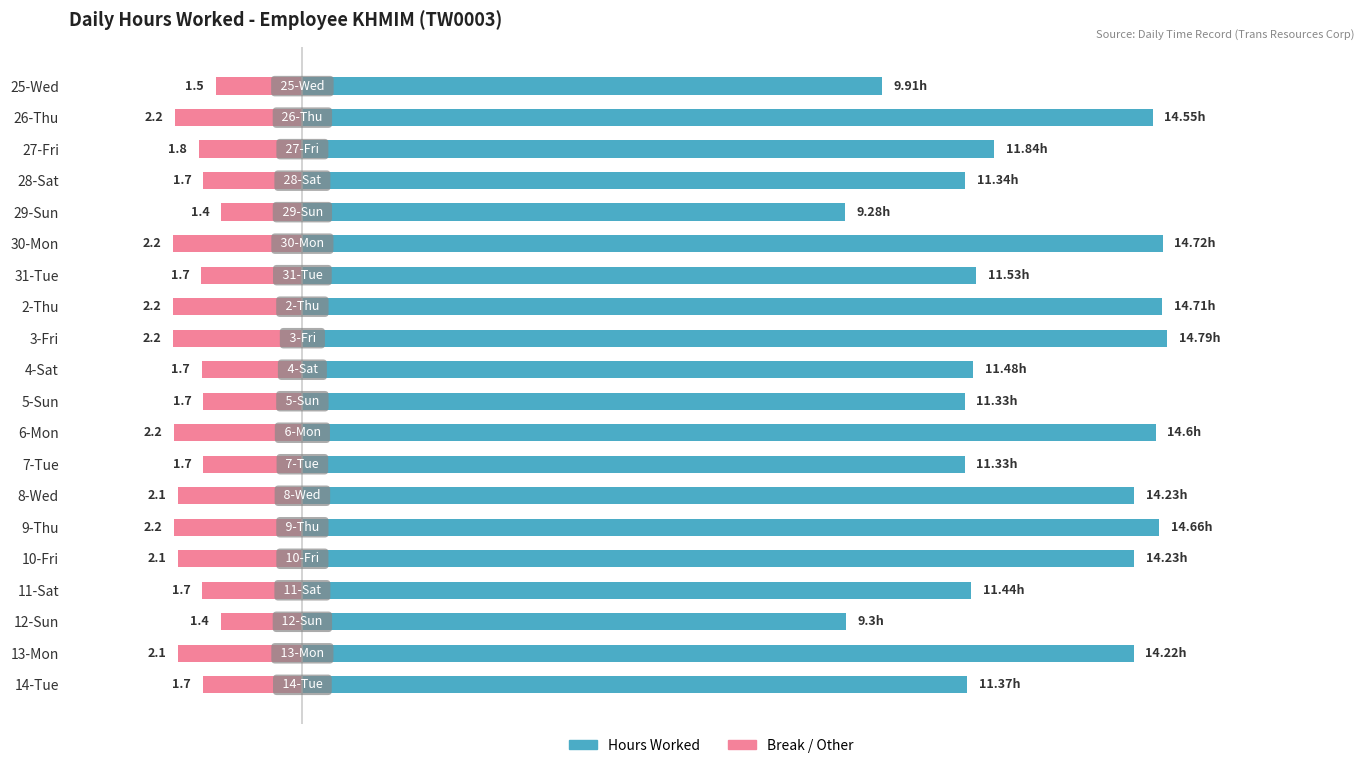

How many series are shown in this chart?

2